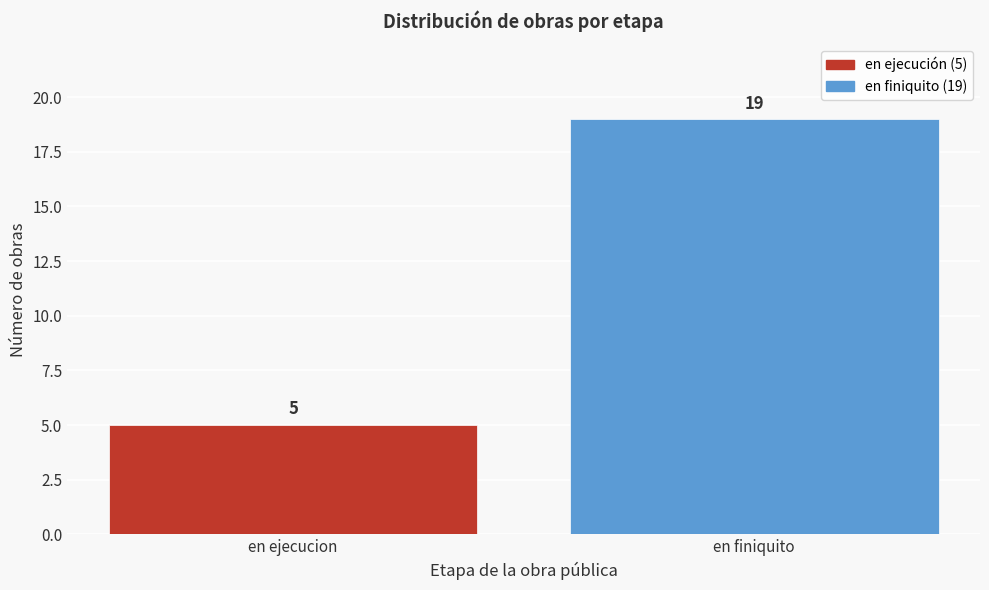

Reading left to right, extract all data points from this chart.

5	19